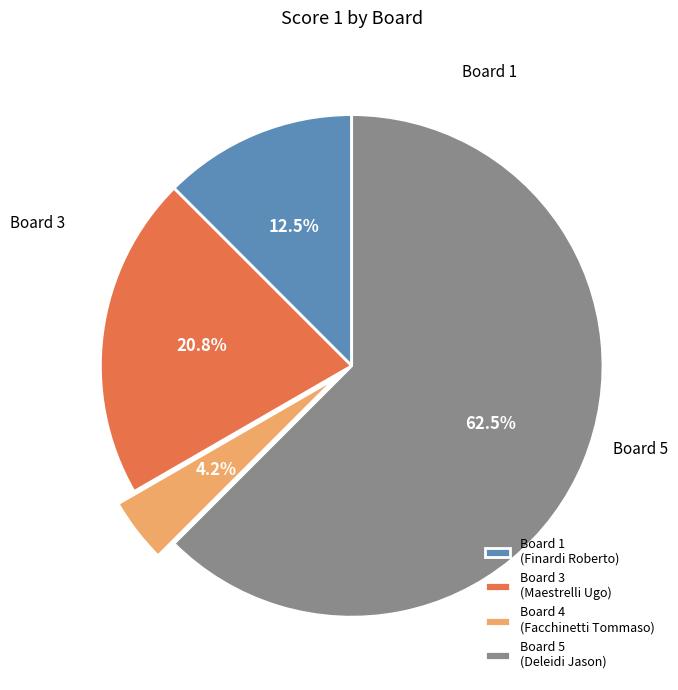

What is the smallest slice in the pie chart?

Board 4